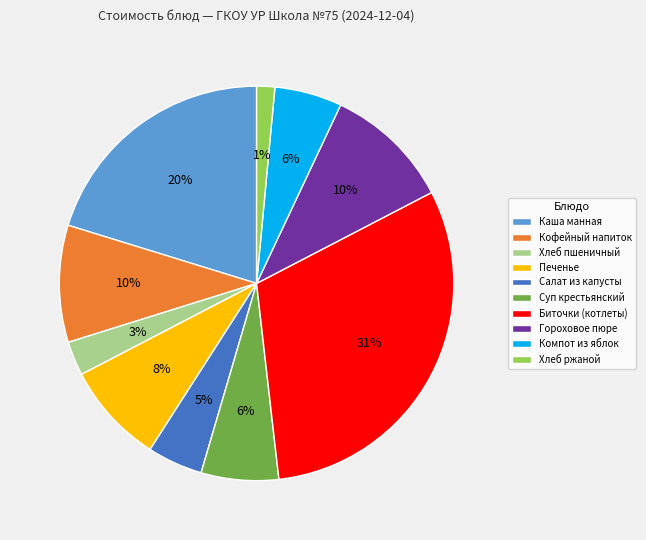

To the nearest percent, what is the combined percentage of Гороховое пюре and Биточки (котлеты)?

41%